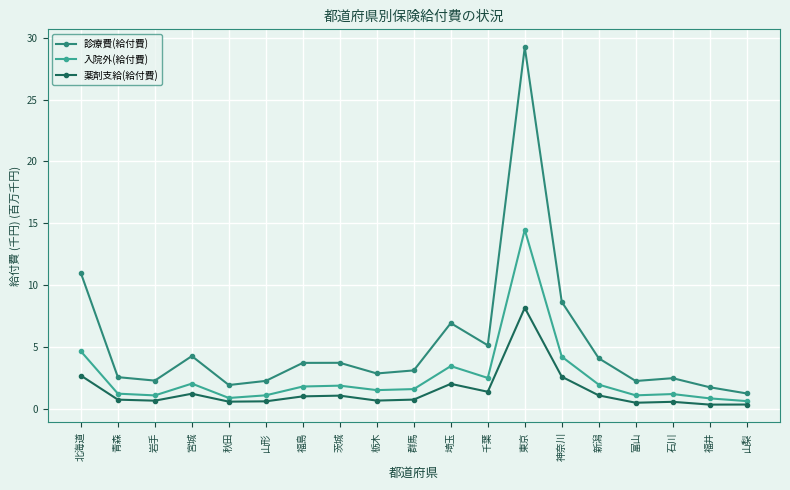

Which series changed the most between 岩手 and 新潟?

診療費(給付費)